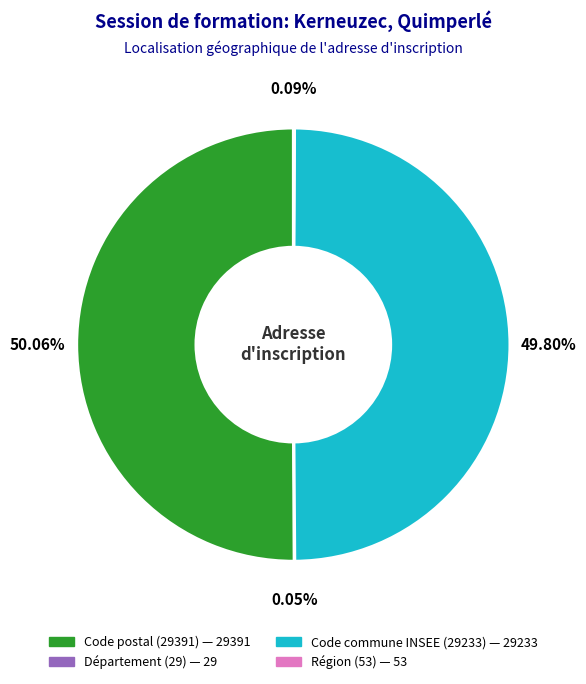

How many slices are in this pie chart?

4